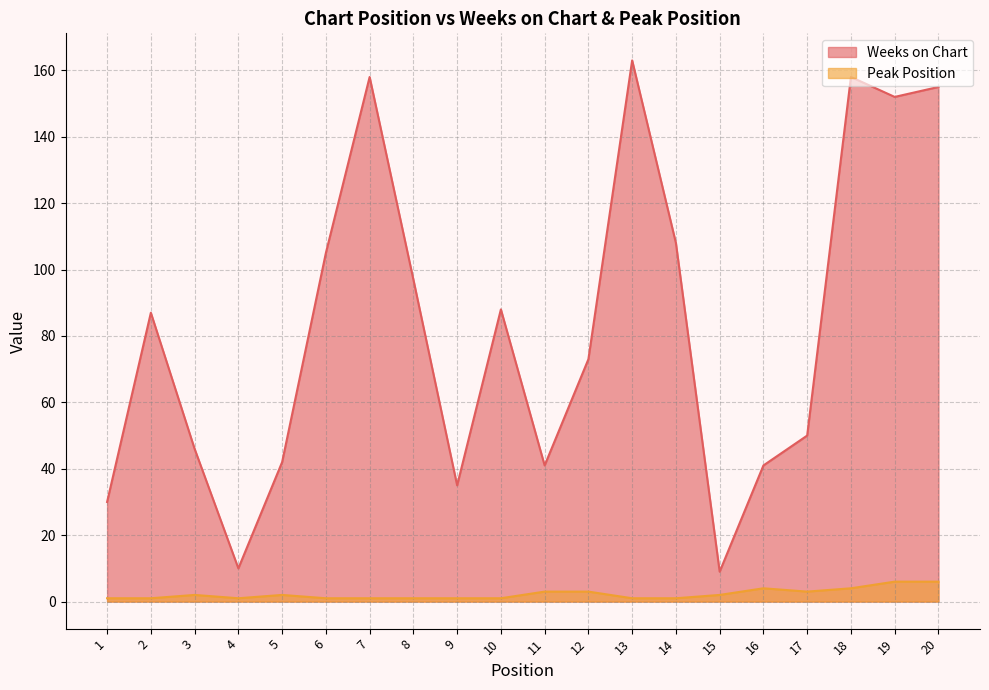

How many categories are shown in the chart?

20